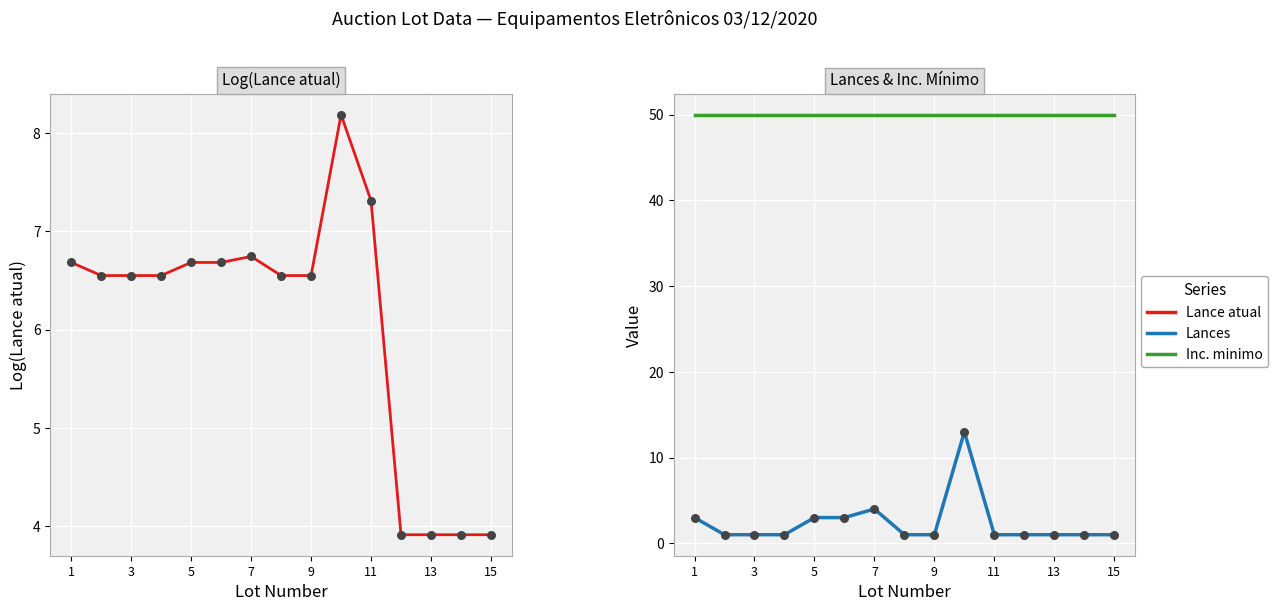

What are all the series names shown in the legend?

Lance atual, Lances, Inc. minimo